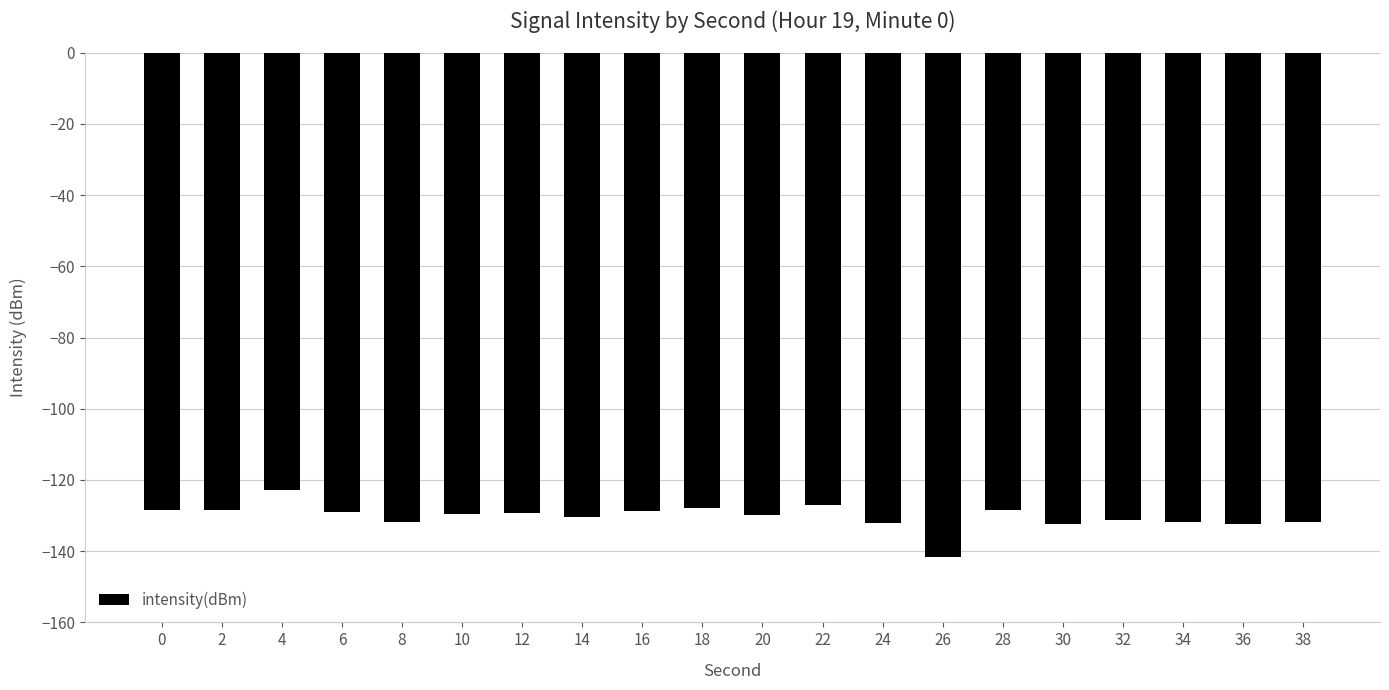

What is the value of the 2nd bar from the left?

-128.3